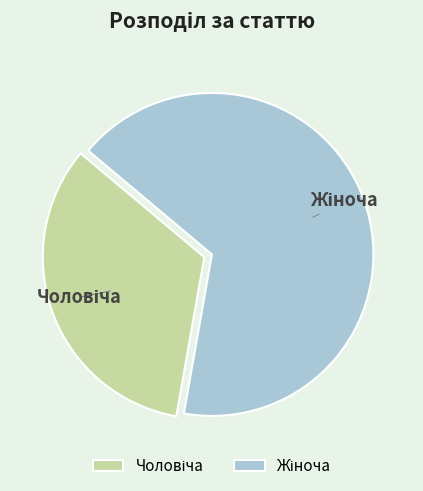

Is there any slice that represents more than half of the pie?

Yes